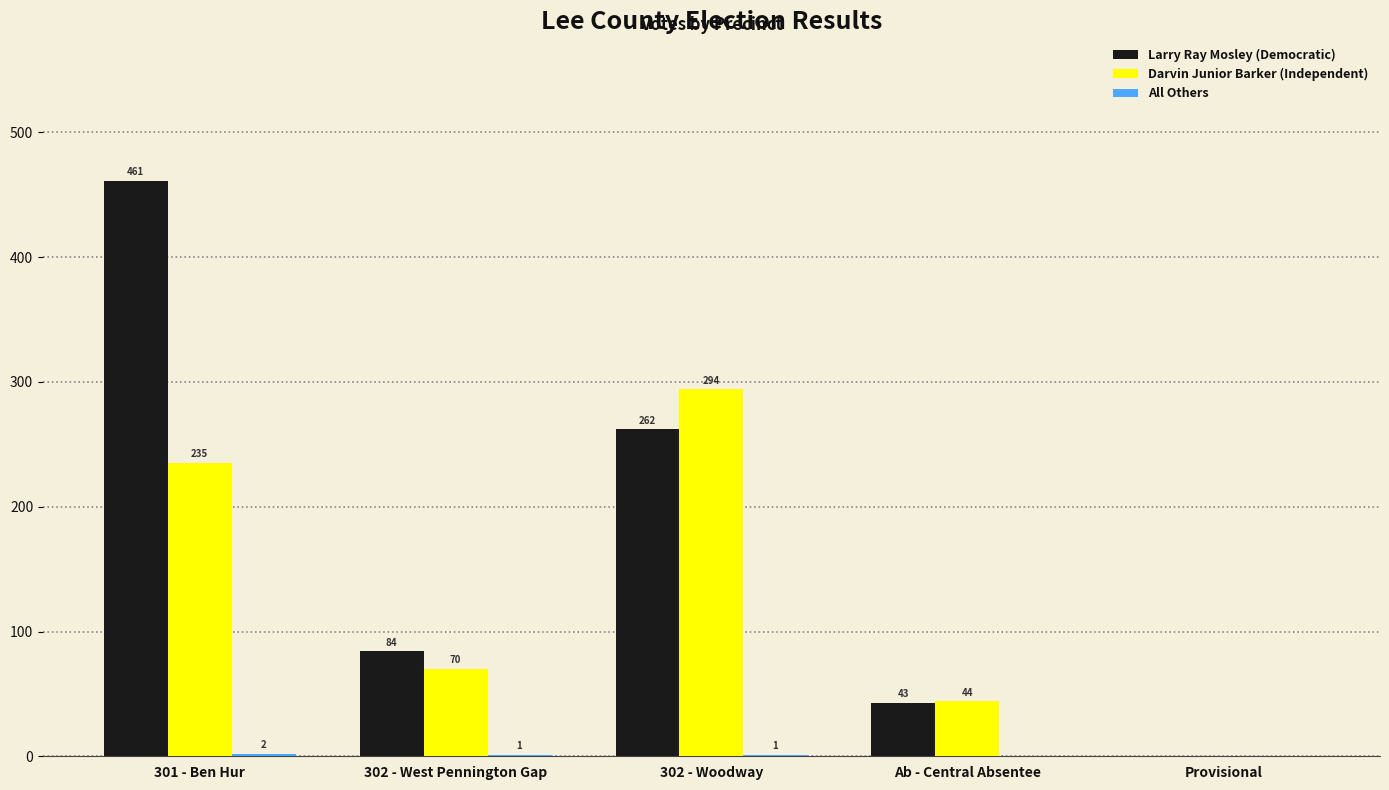

Which series has the largest total across all categories?

Larry Ray Mosley (Democratic)